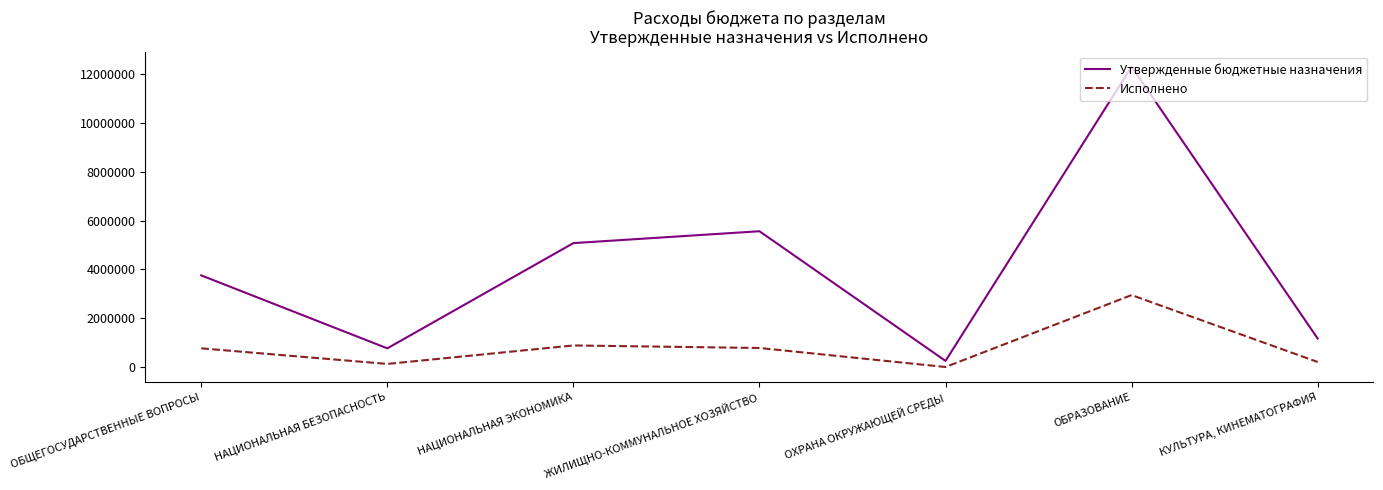

Where is Утвержденные бюджетные назначения nearest to the value 6275179?

ЖИЛИЩНО-КОММУНАЛЬНОЕ ХОЗЯЙСТВО